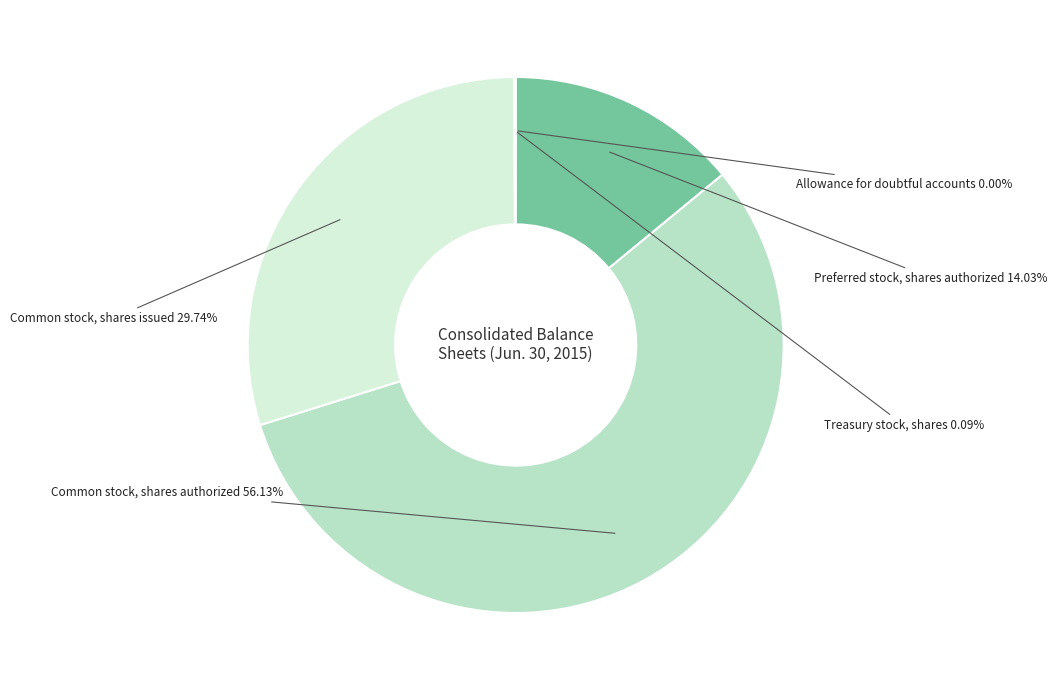

What percentage is NOT represented by Common stock, shares issued?

70.3%